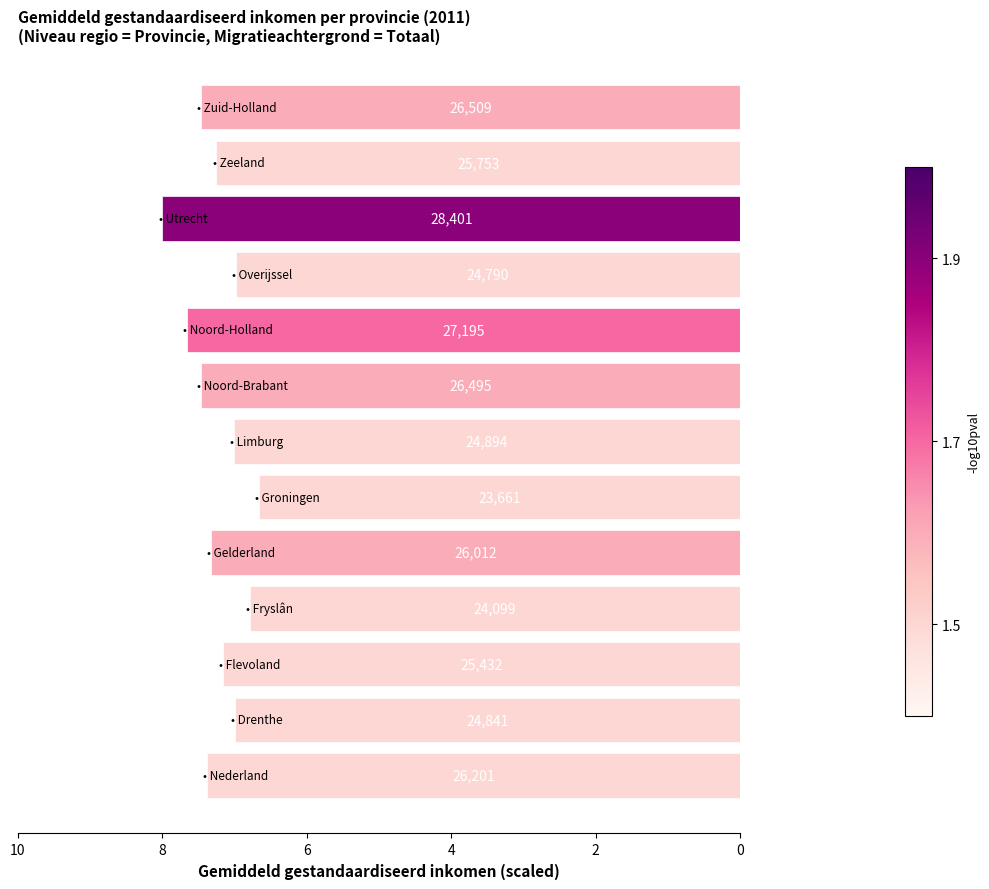

Are the bars horizontal?

Yes